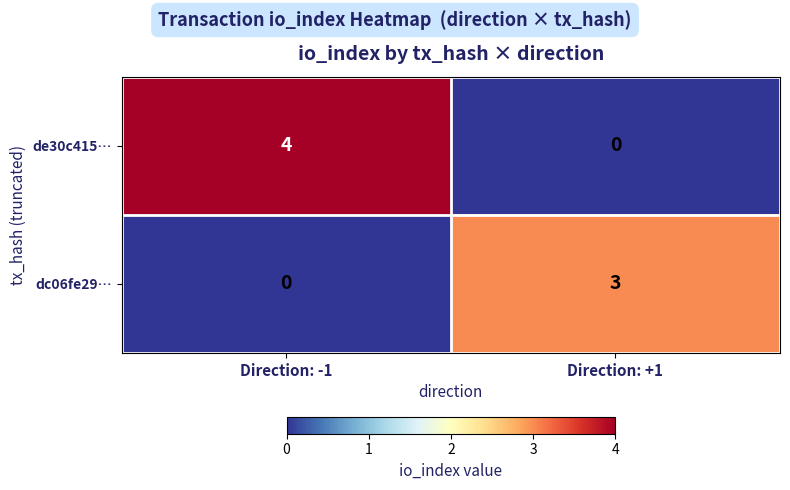

At which category is the sum across all series the highest?

Direction: -1